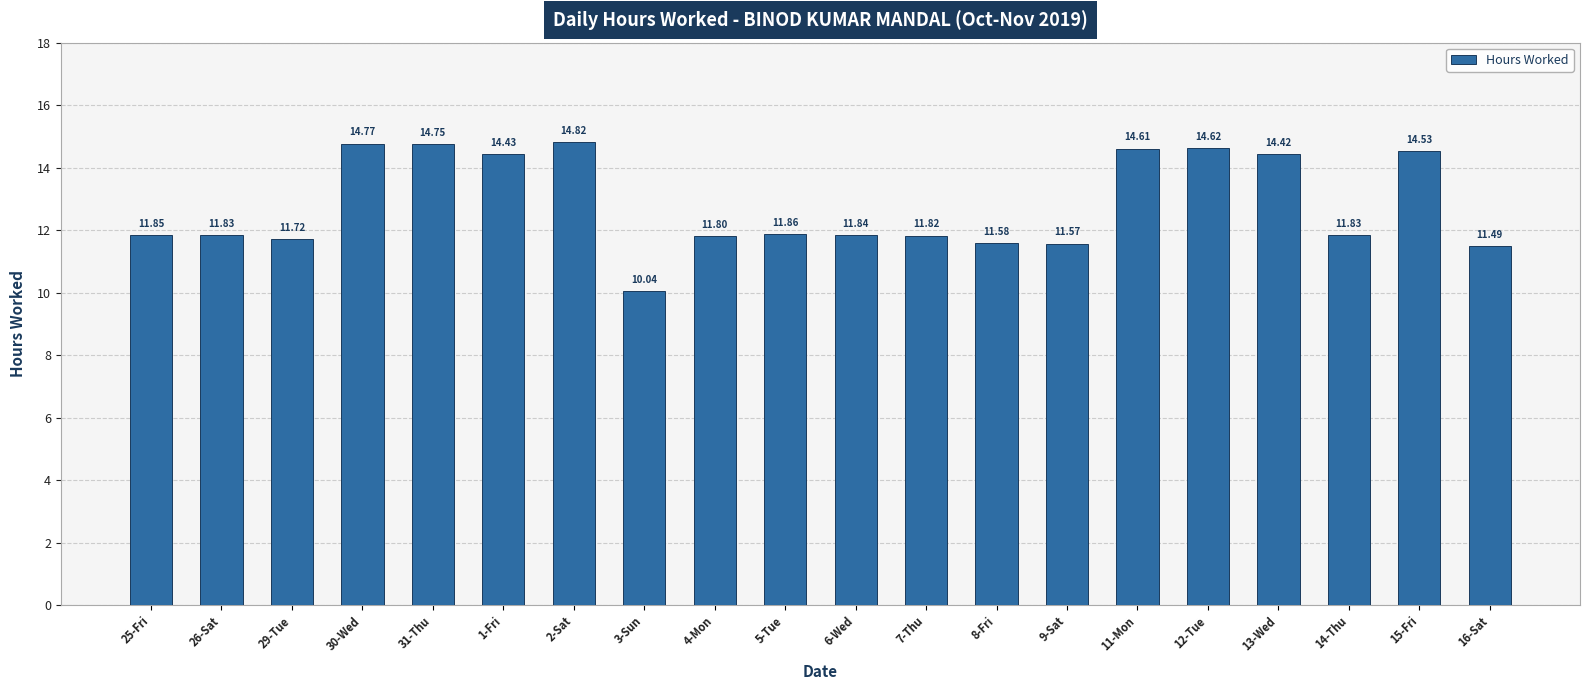

At which category does the chart reach its peak across all series?

2-Sat